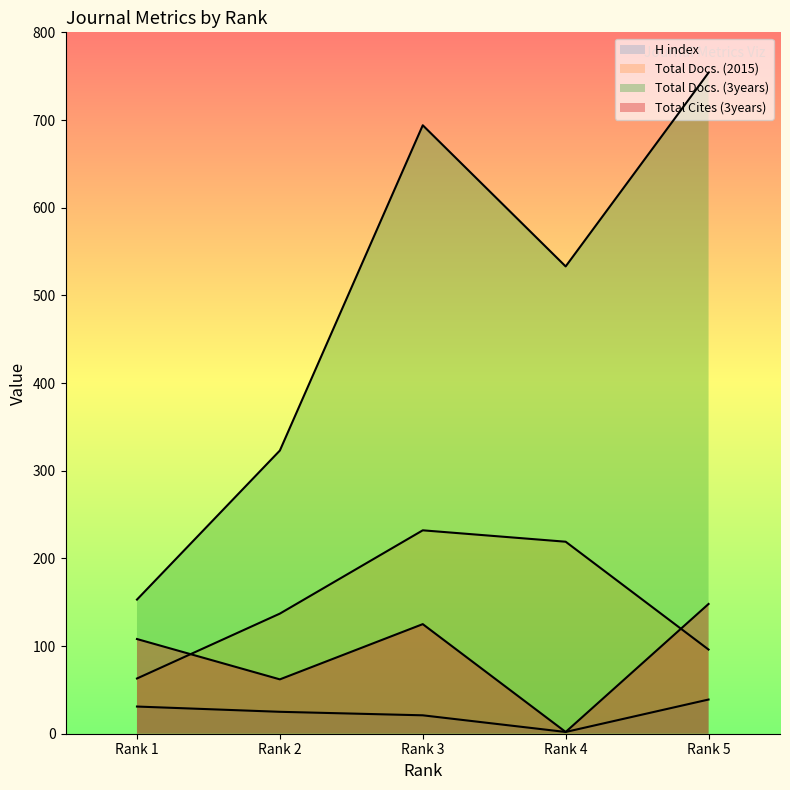

Between Rank 3 and Rank 5, which series saw the biggest shift?

Total Docs. (2015)